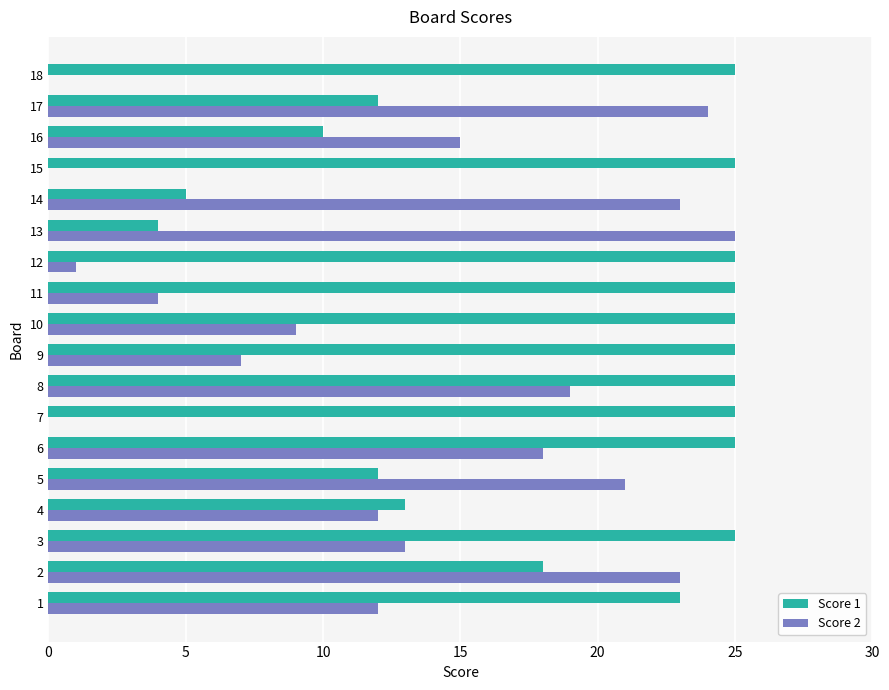

Which series changed the most between 3 and 9?

Score 2